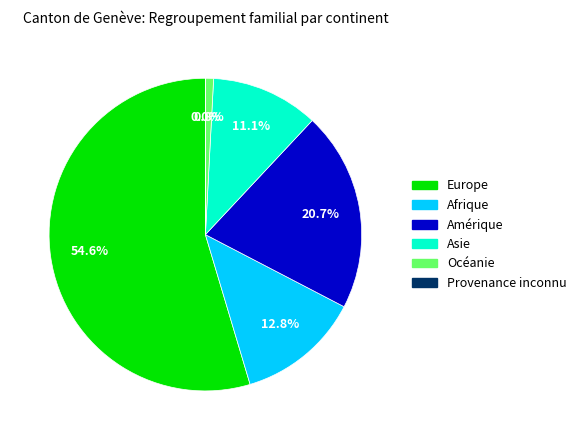

The Océanie slice represents 11% of the pie. True or false?

False